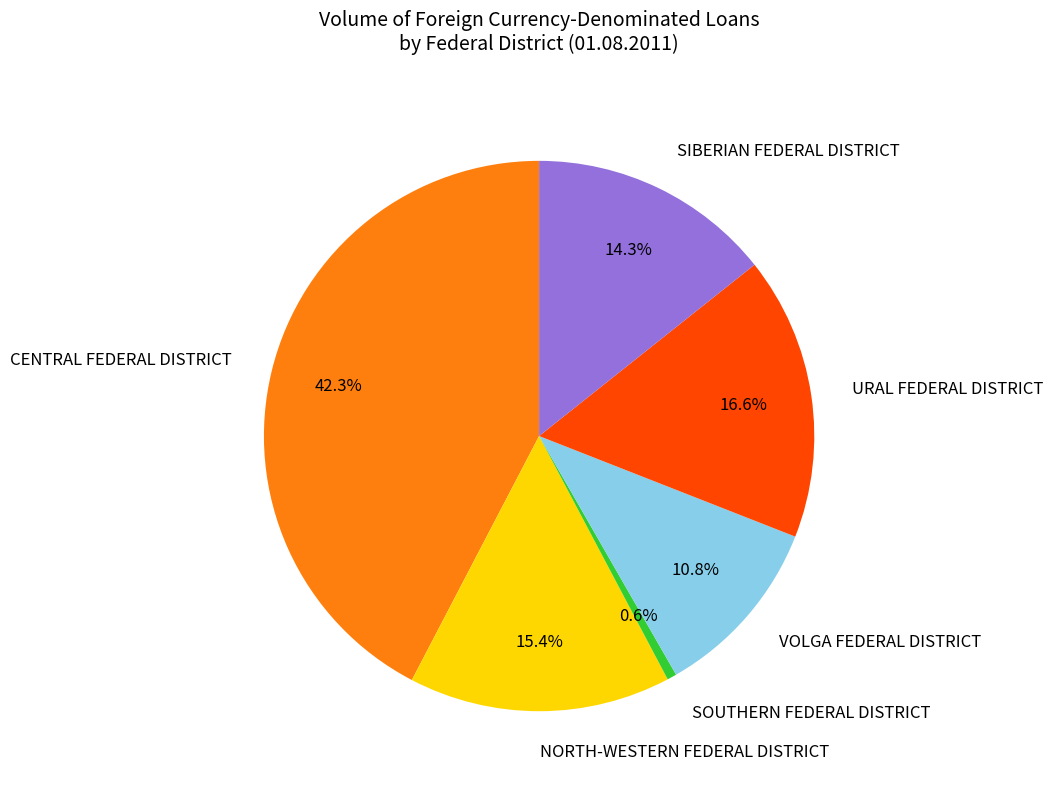

What percentage do URAL FEDERAL DISTRICT and SOUTHERN FEDERAL DISTRICT together represent?

17.2%